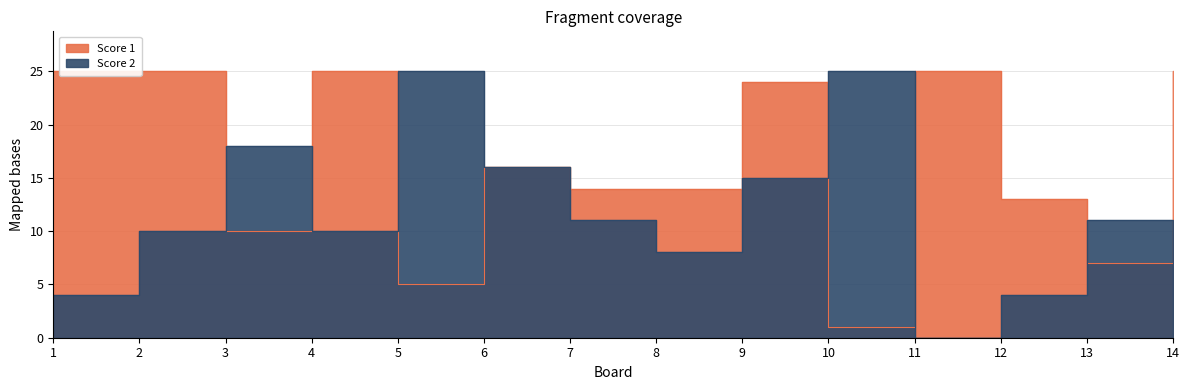

Reading left to right, list all the values displayed in this chart.

Score 1: 1=25	2=25	3=10	4=25	5=5	6=16	7=14	8=14	9=24	10=1	11=25	12=13	13=7	14=25
Score 2: 1=4	2=10	3=18	4=10	5=25	6=16	7=11	8=8	9=15	10=25	11=0	12=4	13=11	14=4